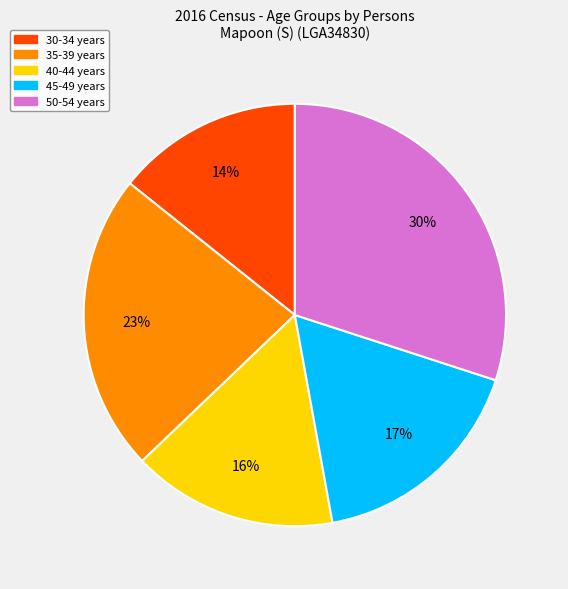

Count the number of slices in the pie.

5